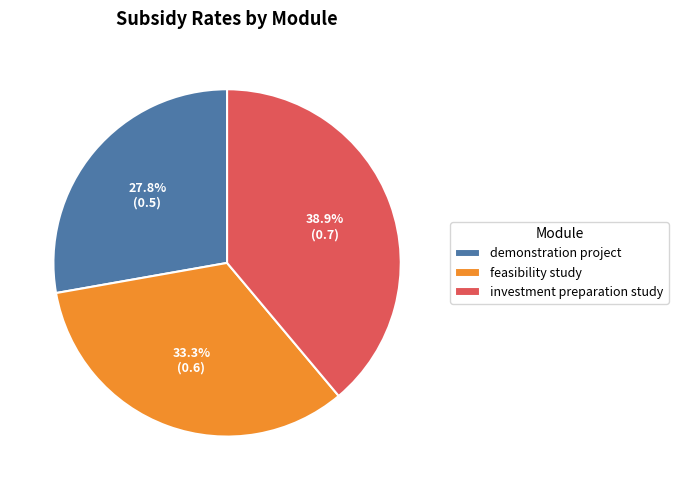

Does any single category account for the majority?

No